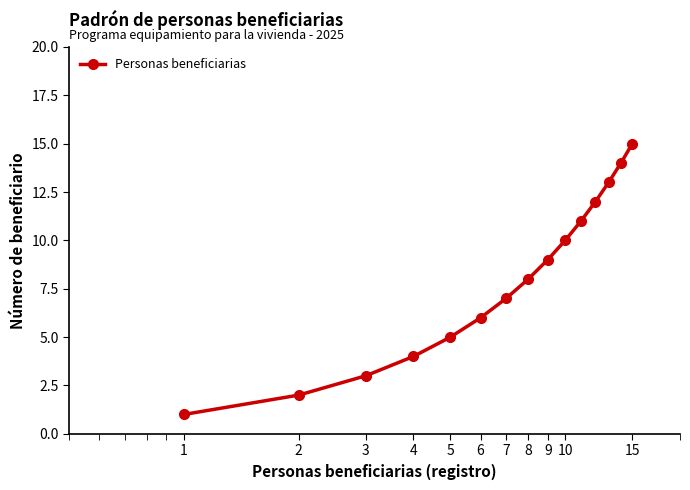

What is the maximum value shown in the chart?

15